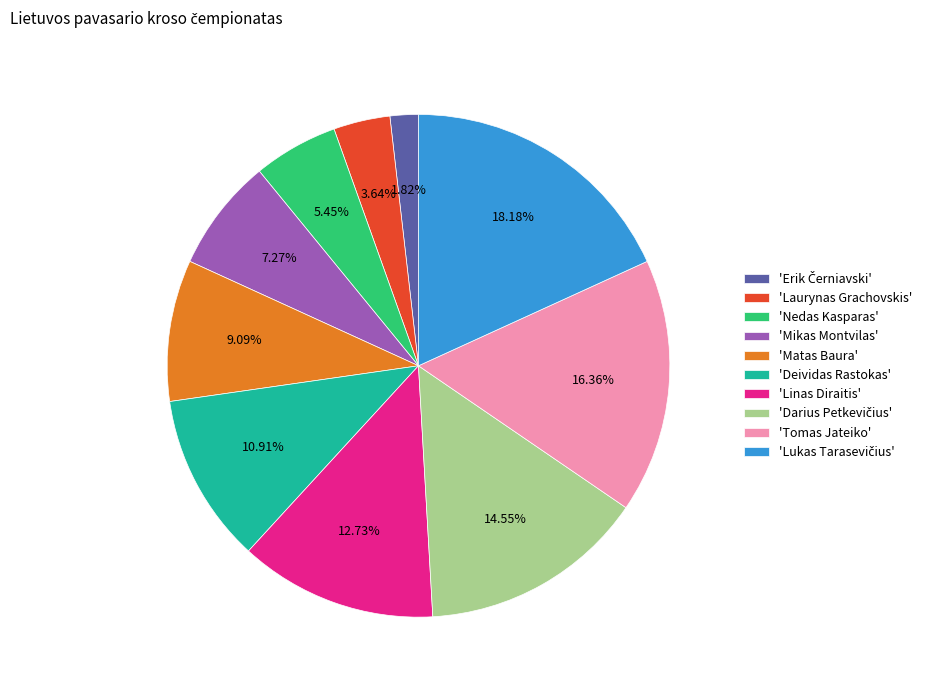

Which has a higher value, 'Nedas Kasparas' or 'Matas Baura'?

'Matas Baura'